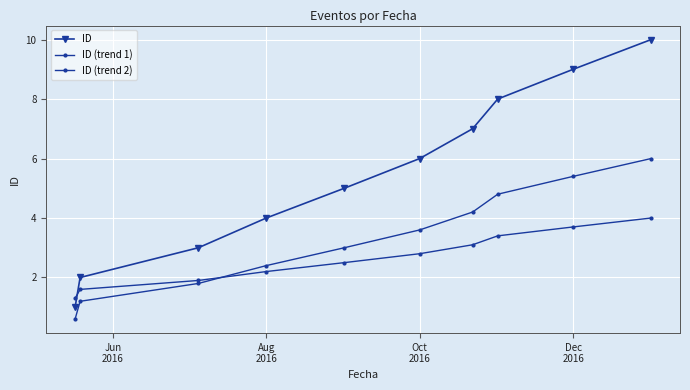

Which series has the largest total across all categories?

ID